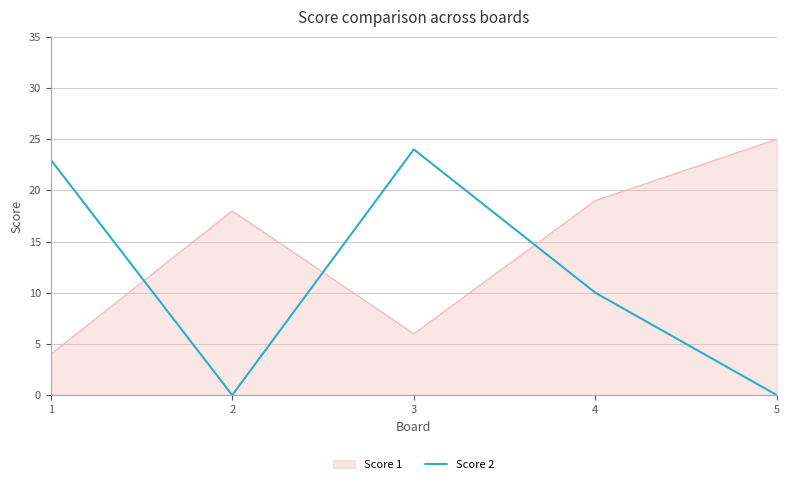

Where is Score 2 nearest to the value 12?

4